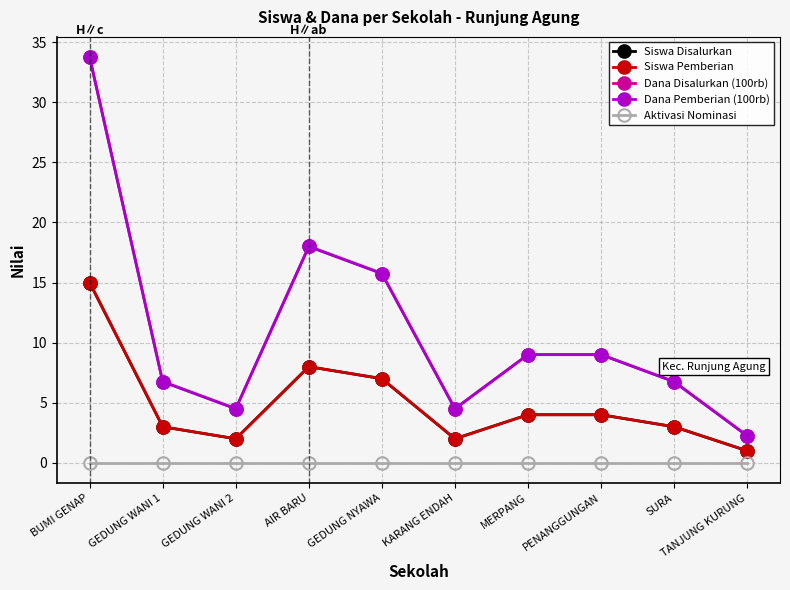

List the series in order of their peak value, lowest first.

Aktivasi Nominasi, Siswa Disalurkan, Siswa Pemberian, Dana Disalurkan (100rb), Dana Pemberian (100rb)